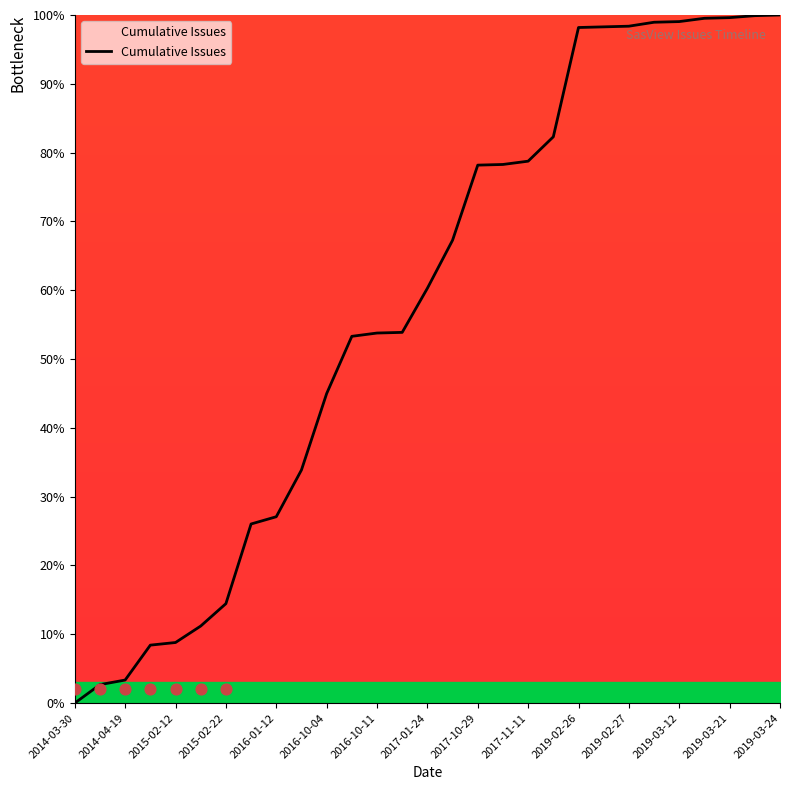

Approximately how many times larger is the value at 2014-04-05 compared to 2015-02-15?

0.2